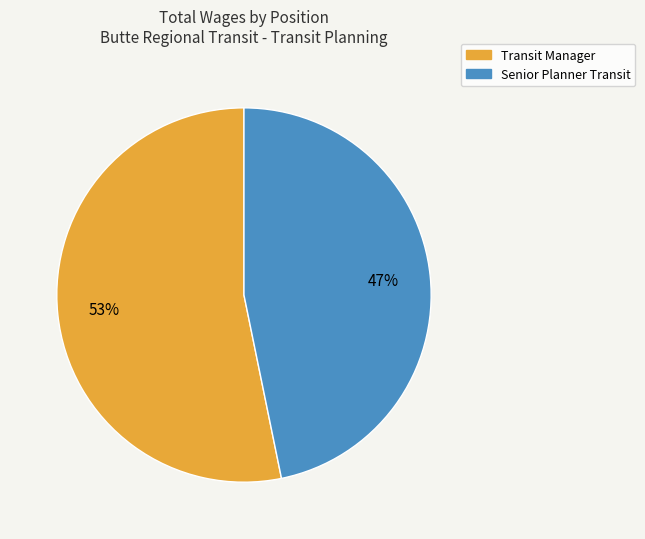

Approximately how many times larger is the value at Transit Manager compared to Senior Planner Transit?

1.1